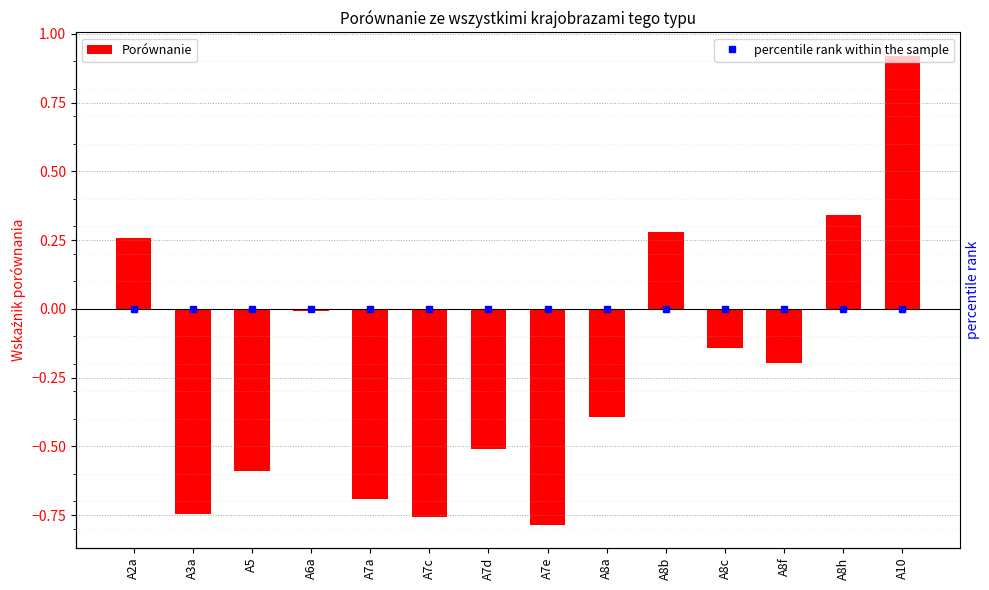

Which series has the largest range (max minus min)?

Porównanie